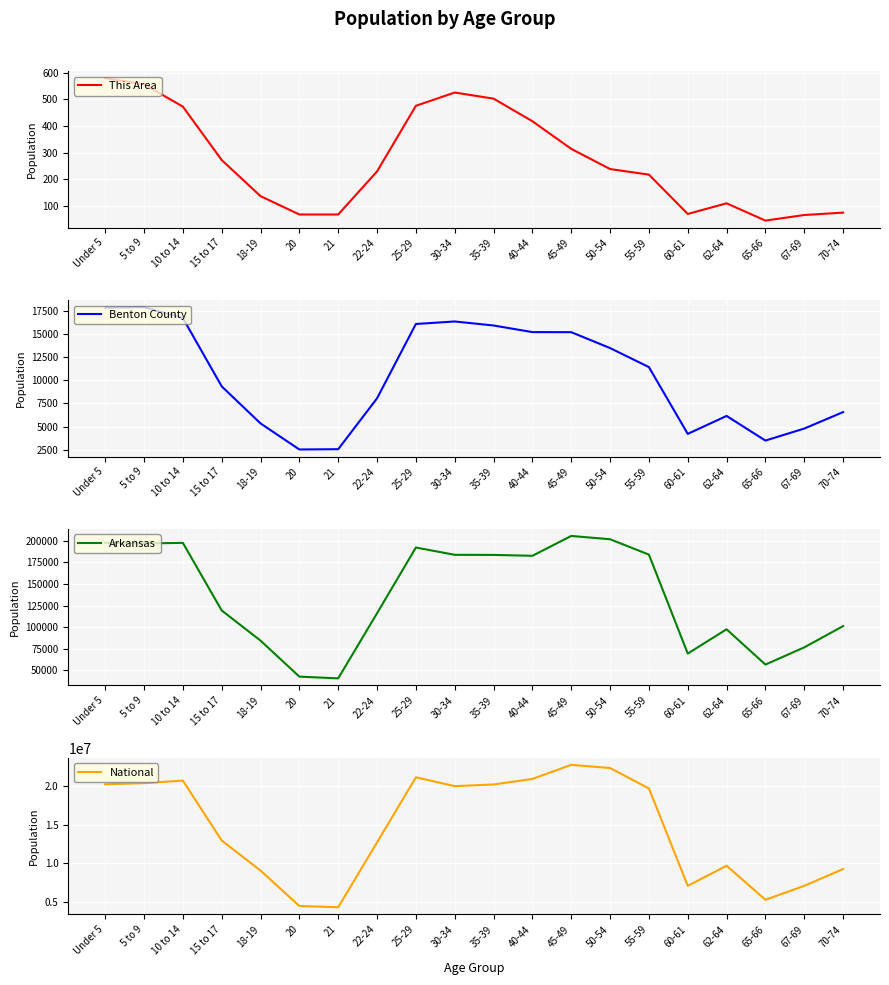

Which series has the largest total across all categories?

National